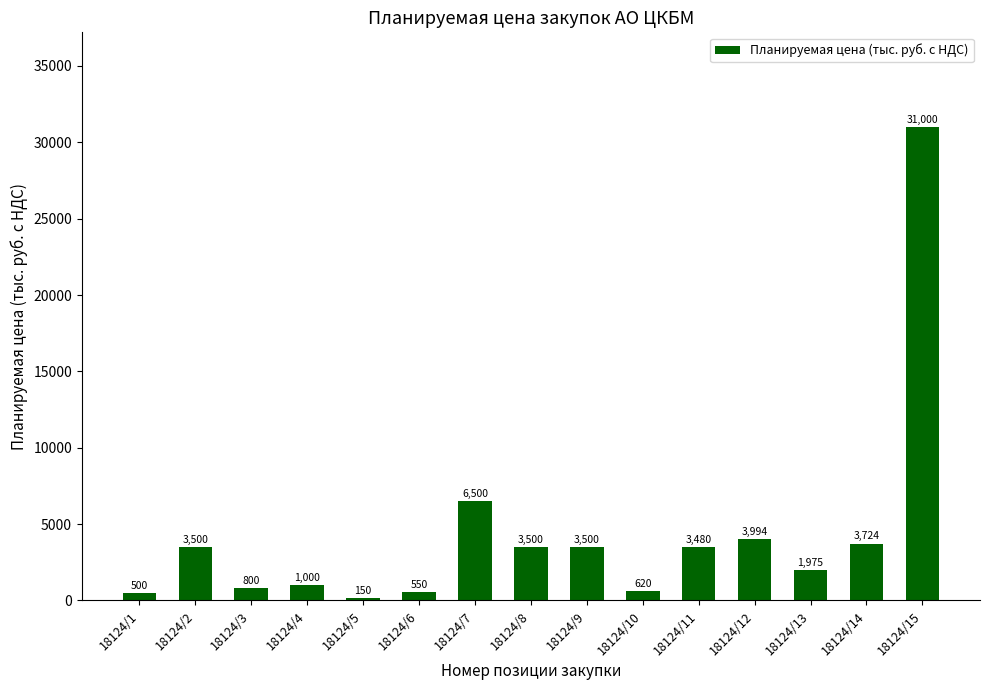

What is the change in value from 18124/3 to 18124/14?

+2924.1